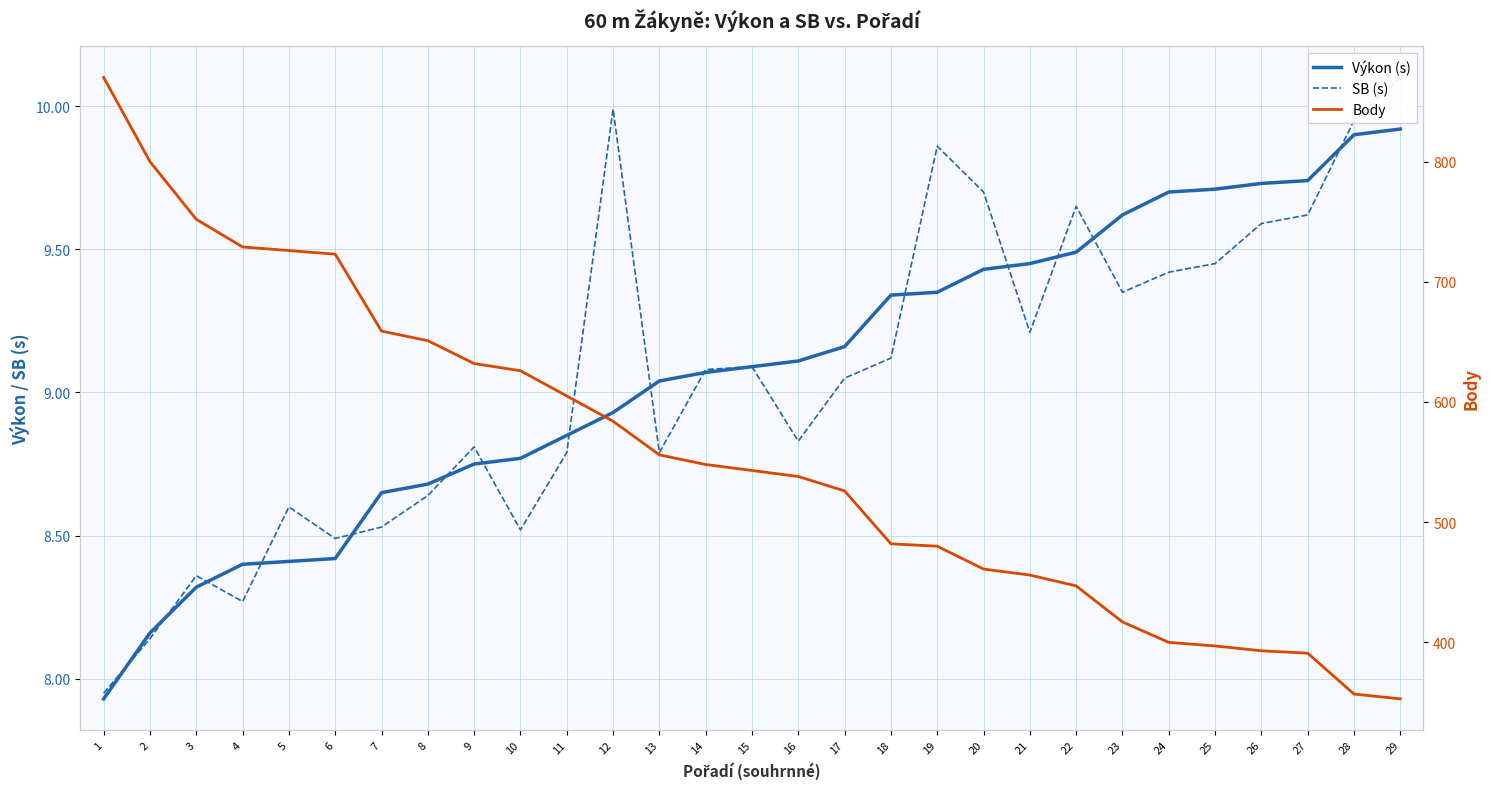

What is the value of the Výkon (s) point at the 10th from the left?

8.8